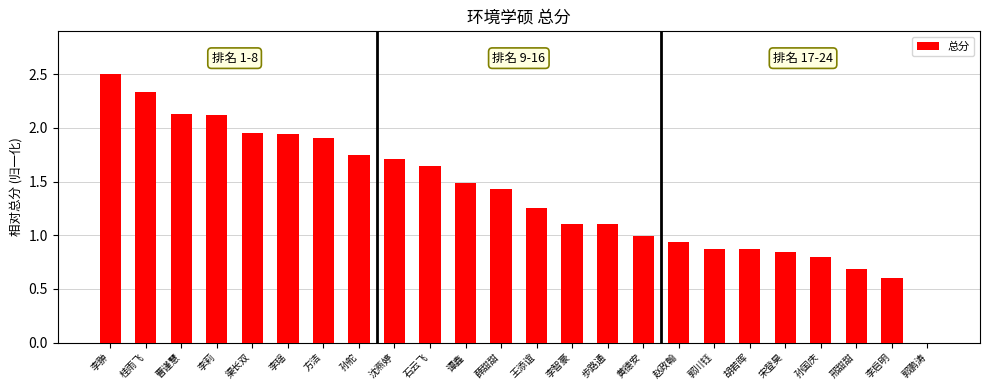

What is the ratio of the value at 曹谨慧 to the value at 沈燕婷?

1.2